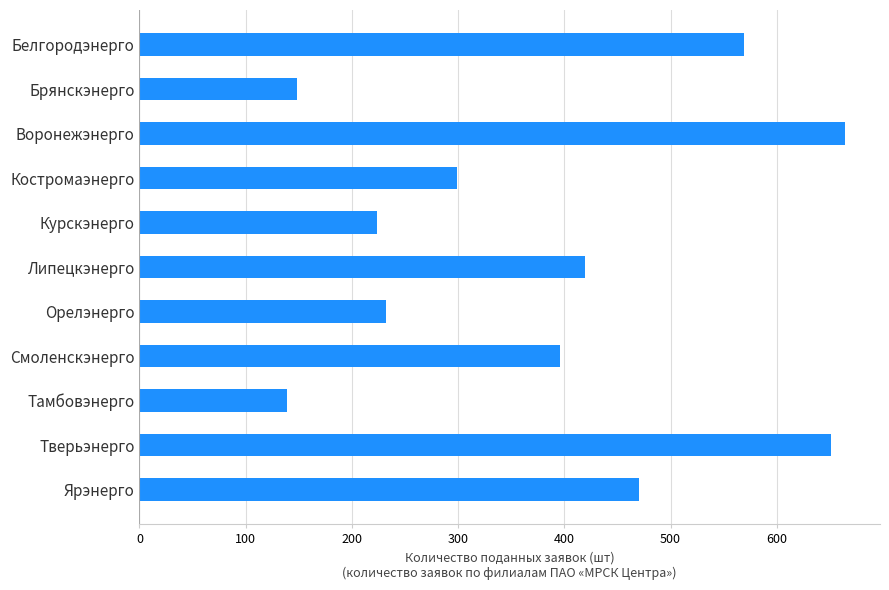

What is the sum of all values?

4211